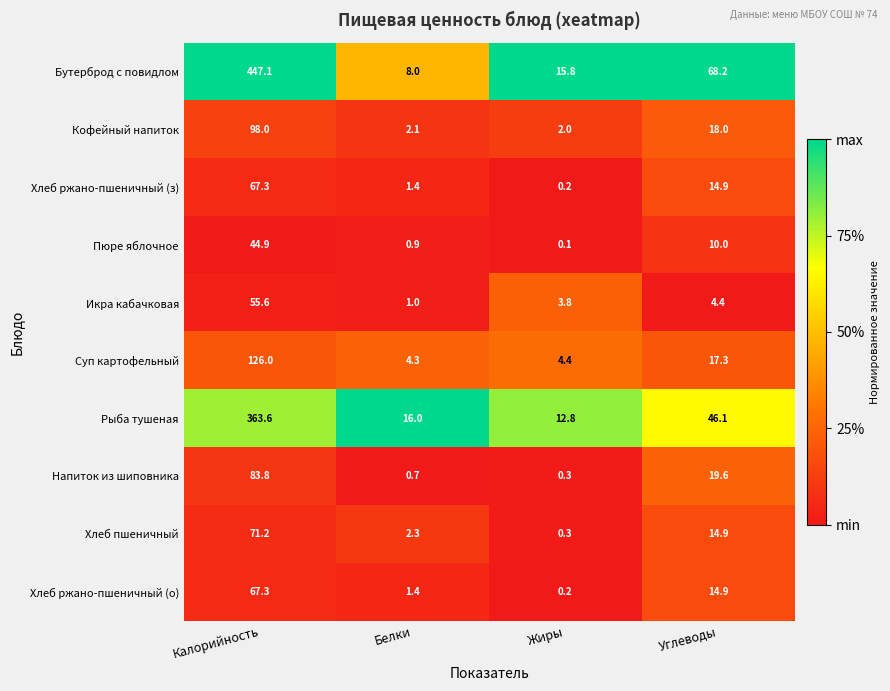

What is the total value across all series at Углеводы?

228.3